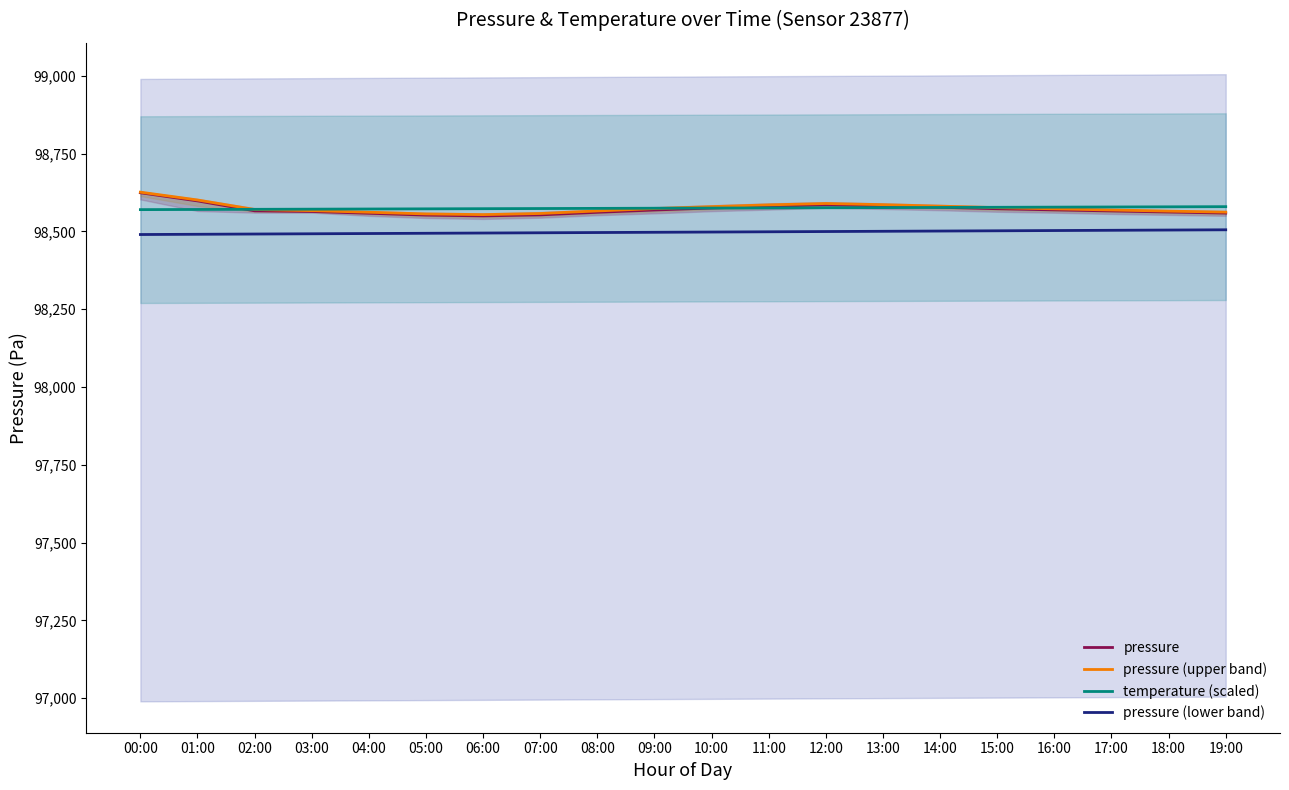

The pressure (lower band) series shows 165608.0 at 19:00. True or false?

False